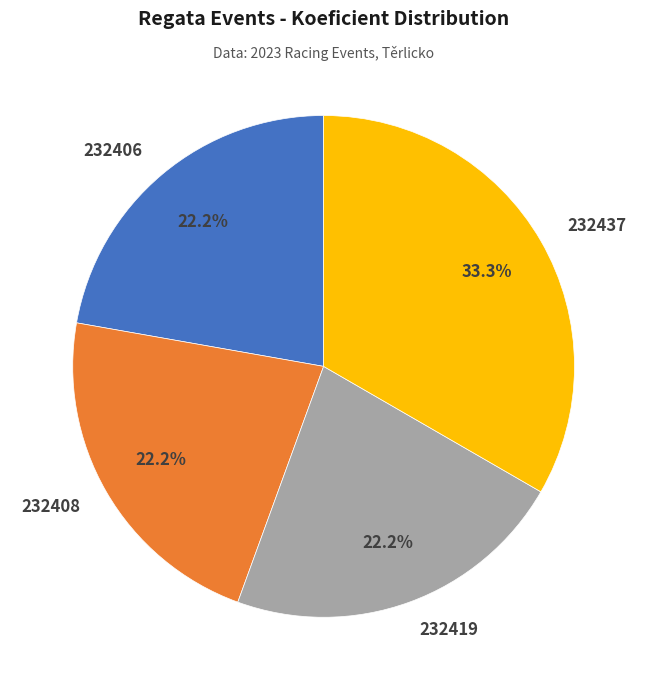

To the nearest percent, what portion does 232419 represent?

22%